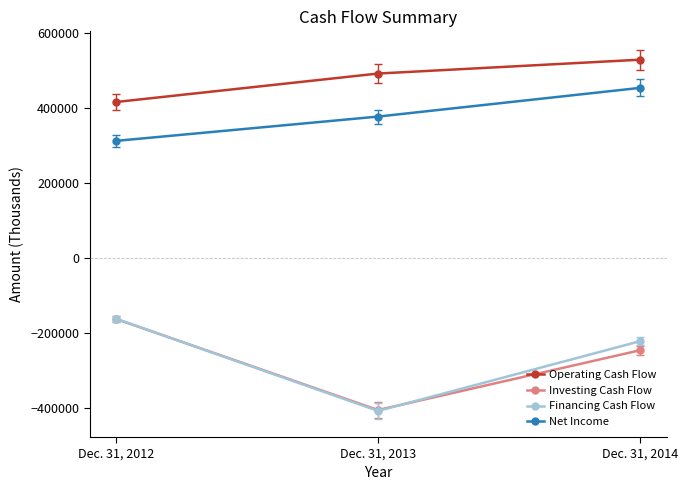

List the labels in order of Operating Cash Flow value, smallest first.

Dec. 31, 2012, Dec. 31, 2013, Dec. 31, 2014